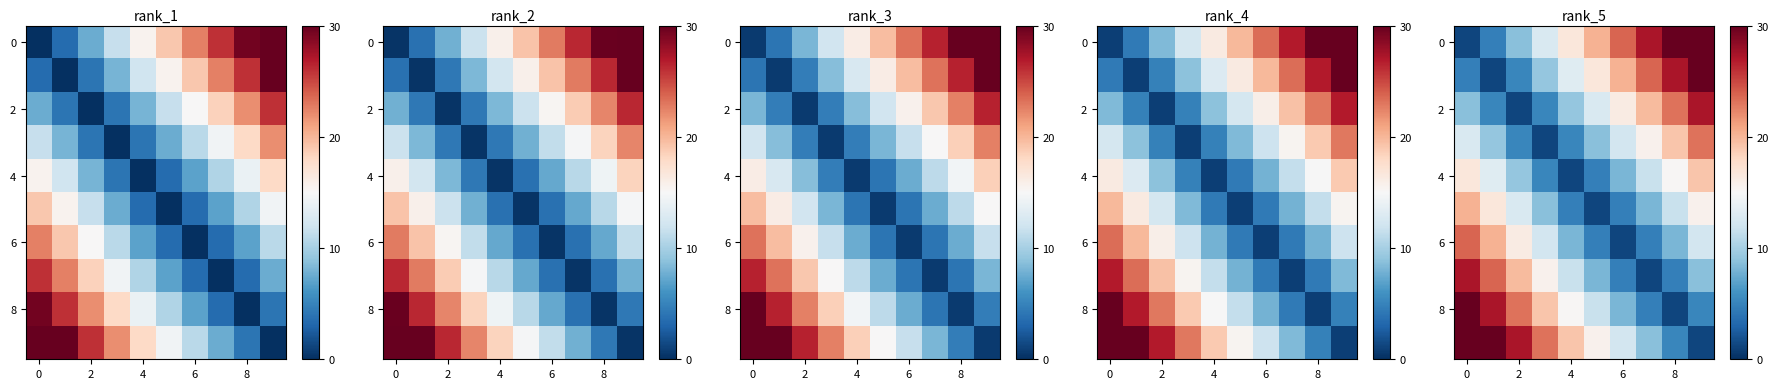

What is the total value across all series at 6?

111.5